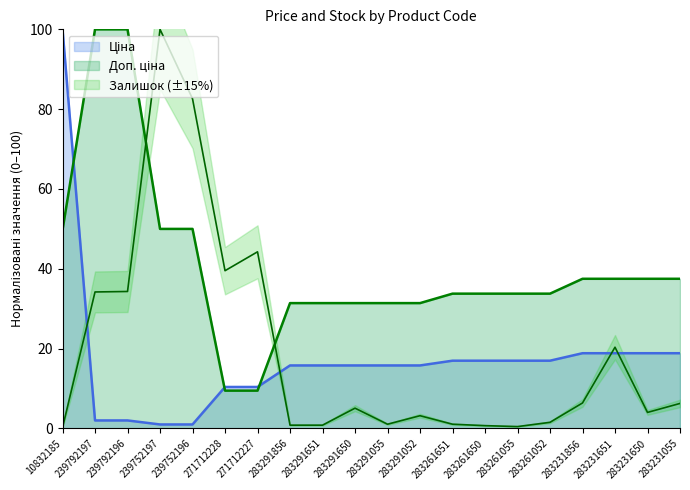

What is the maximum value shown in the chart?

100.0